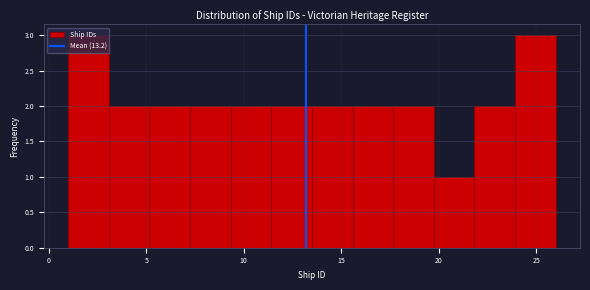

Reading left to right, list every bar in this chart as the range it spans on the x-axis followed by its height. Neither the bar edges nor the heights are printed on the chart, so give them approximately, as read against the axes.

1.0 to 3.0: 3
3.0 to 5.0: 2
5.0 to 7.5: 2
7.5 to 9.5: 2
9.5 to 11.5: 2
11.5 to 13.5: 2
13.5 to 15.5: 2
15.5 to 17.5: 2
17.5 to 20.0: 2
20.0 to 22.0: 1
22.0 to 24.0: 2
24.0 to 26.0: 3